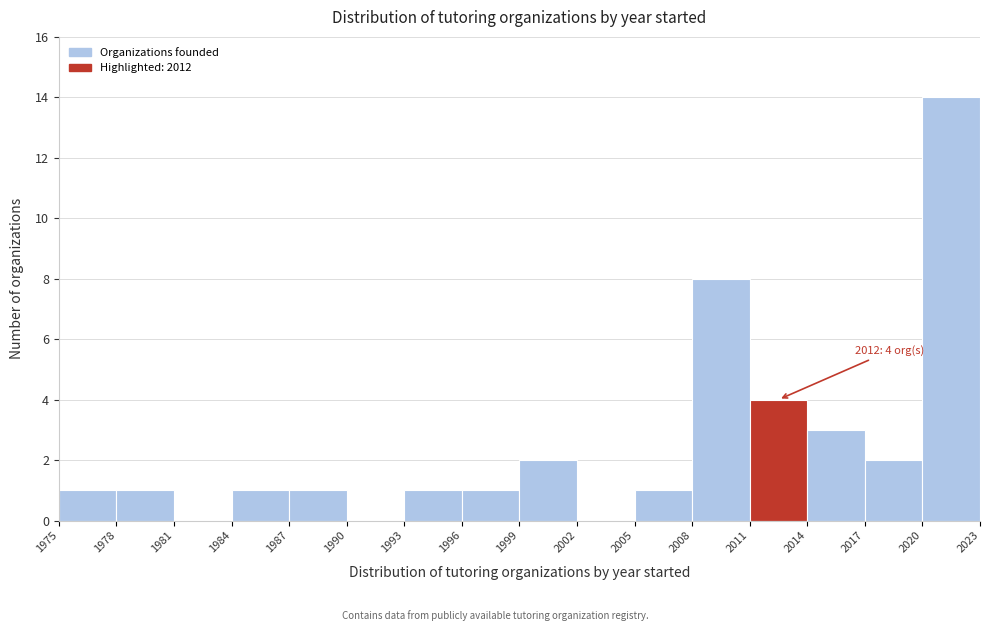

Which range on the x-axis has the tallest bar?

2020 to 2023